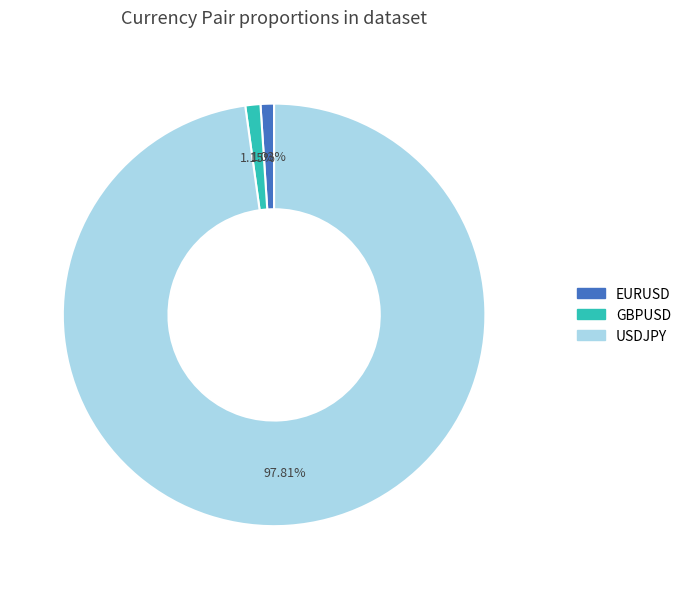

How many slices are in this pie chart?

3